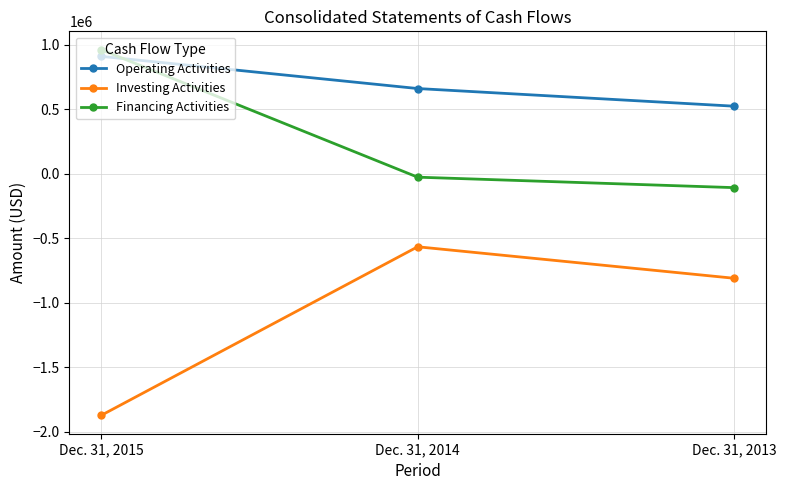

What is the sum of all Financing Activities values?

831760